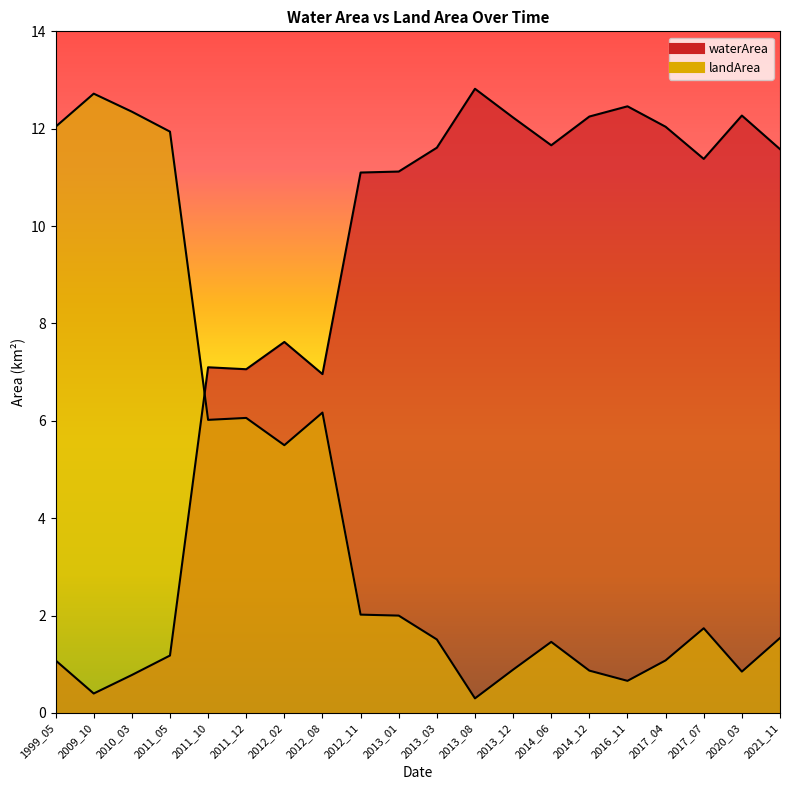

Where is the first local minimum for landArea?

2011_10